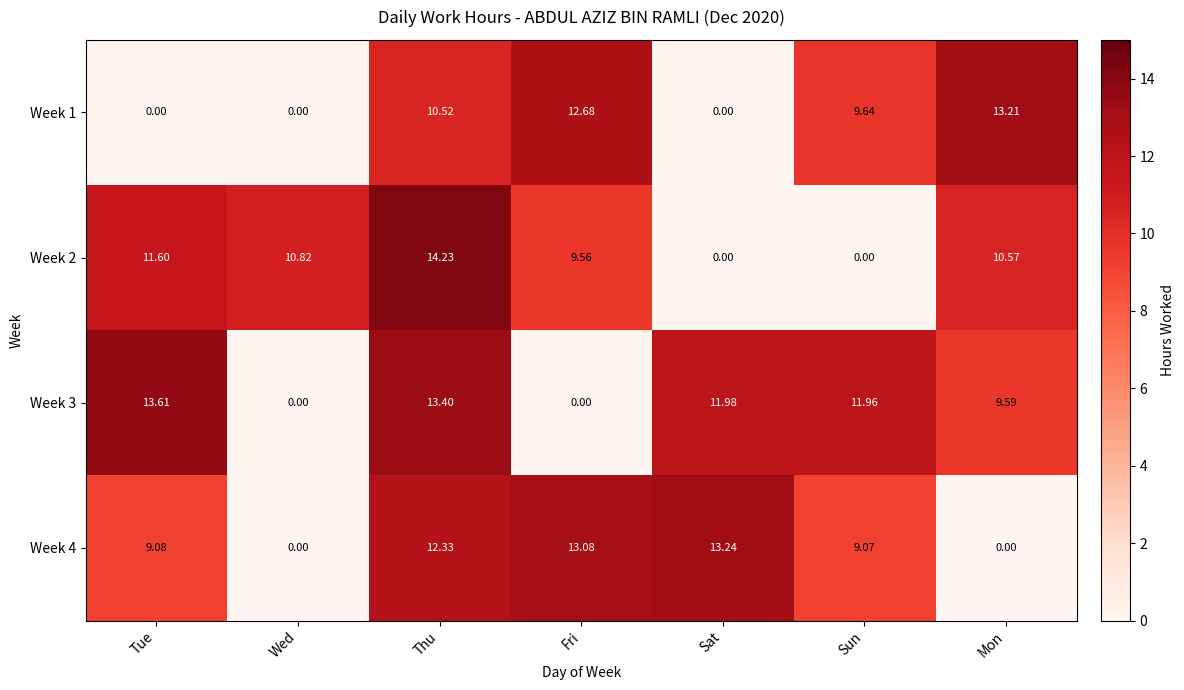

Which series has the largest range (max minus min)?

Week 2